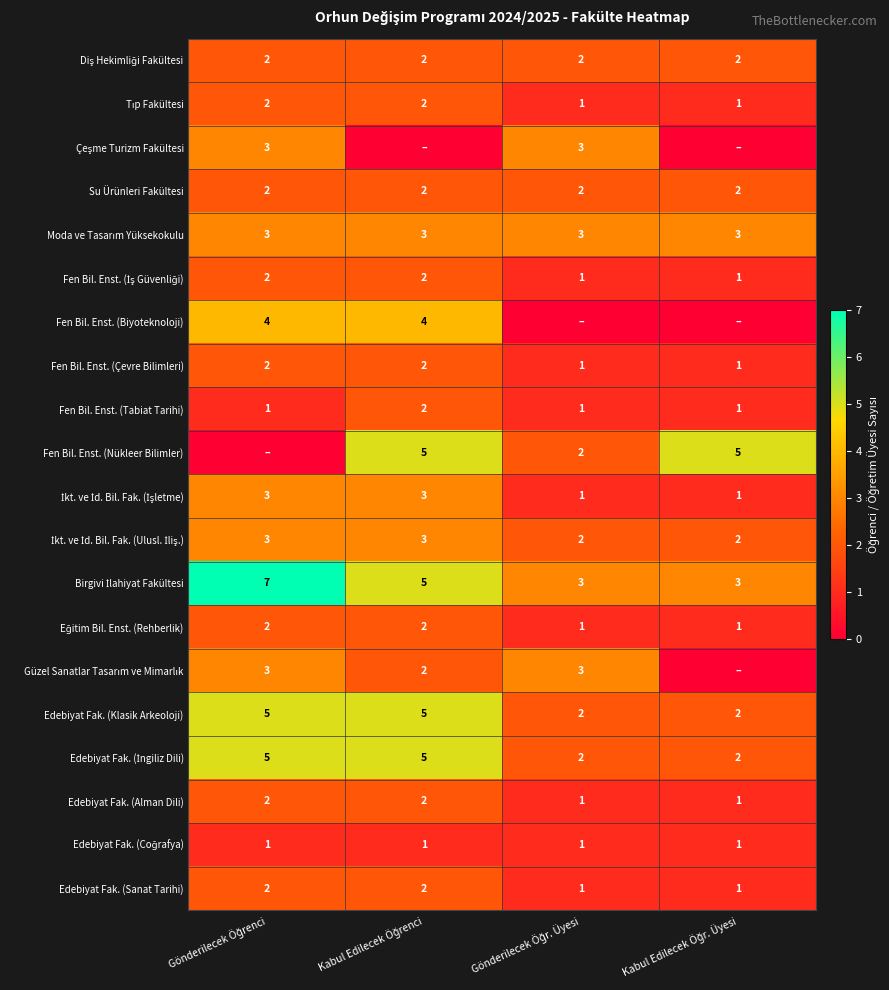

What is the sum of all Fen Bil. Enst. (Çevre Bilimleri) values?

6